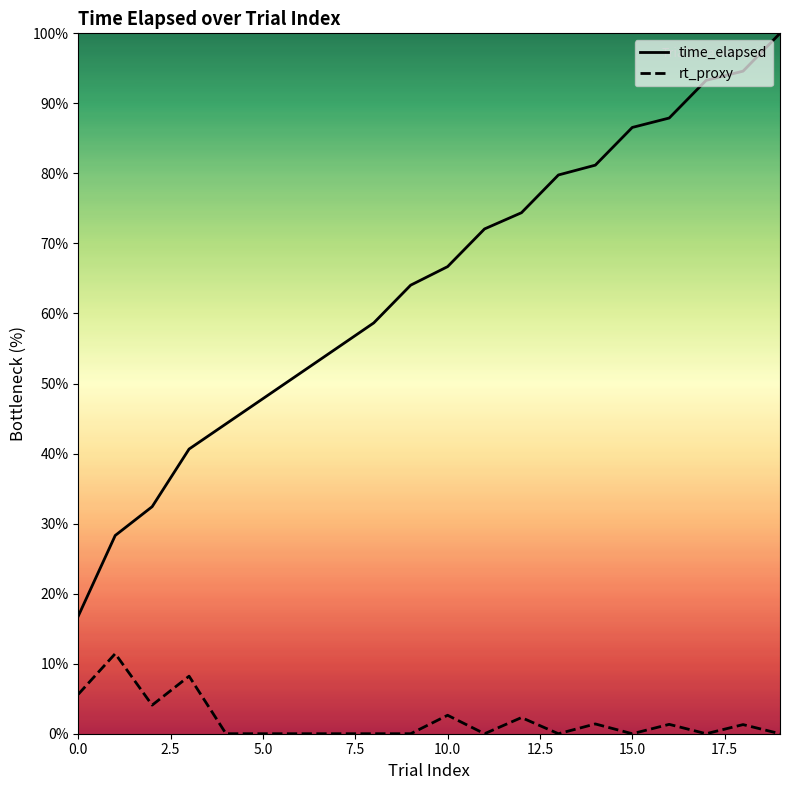

True or false: time_elapsed has a value of 34.0 at 10.0.

False